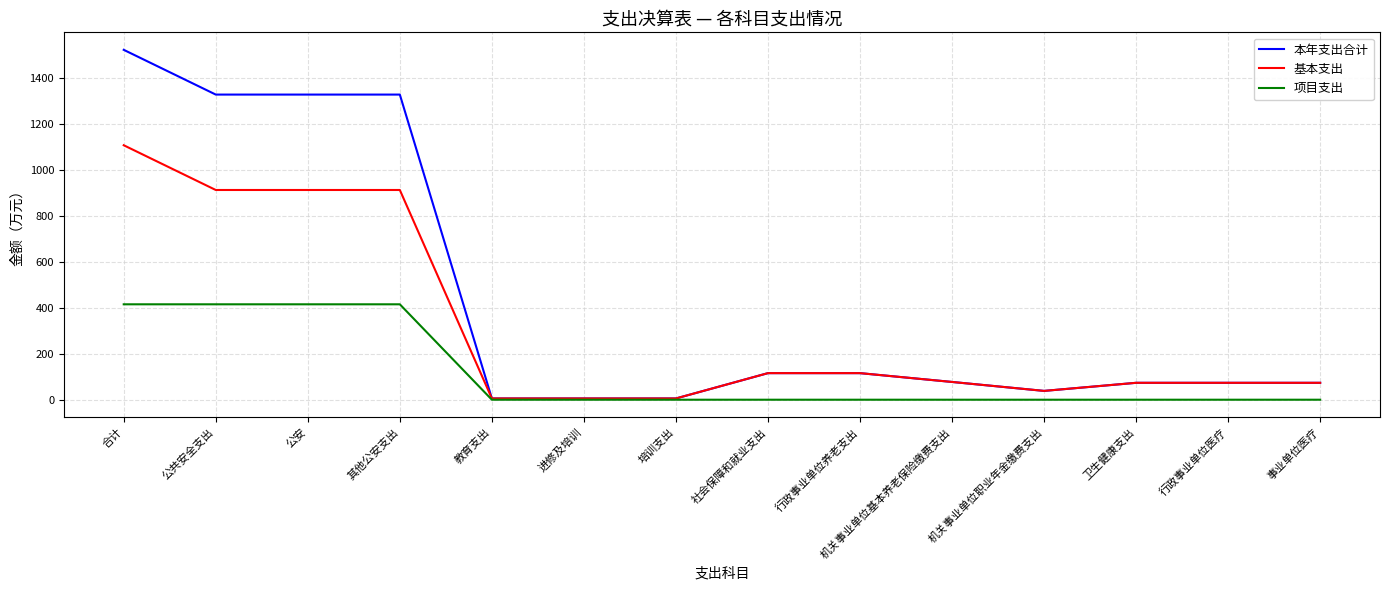

Read the 基本支出 value at 事业单位医疗.

73.6